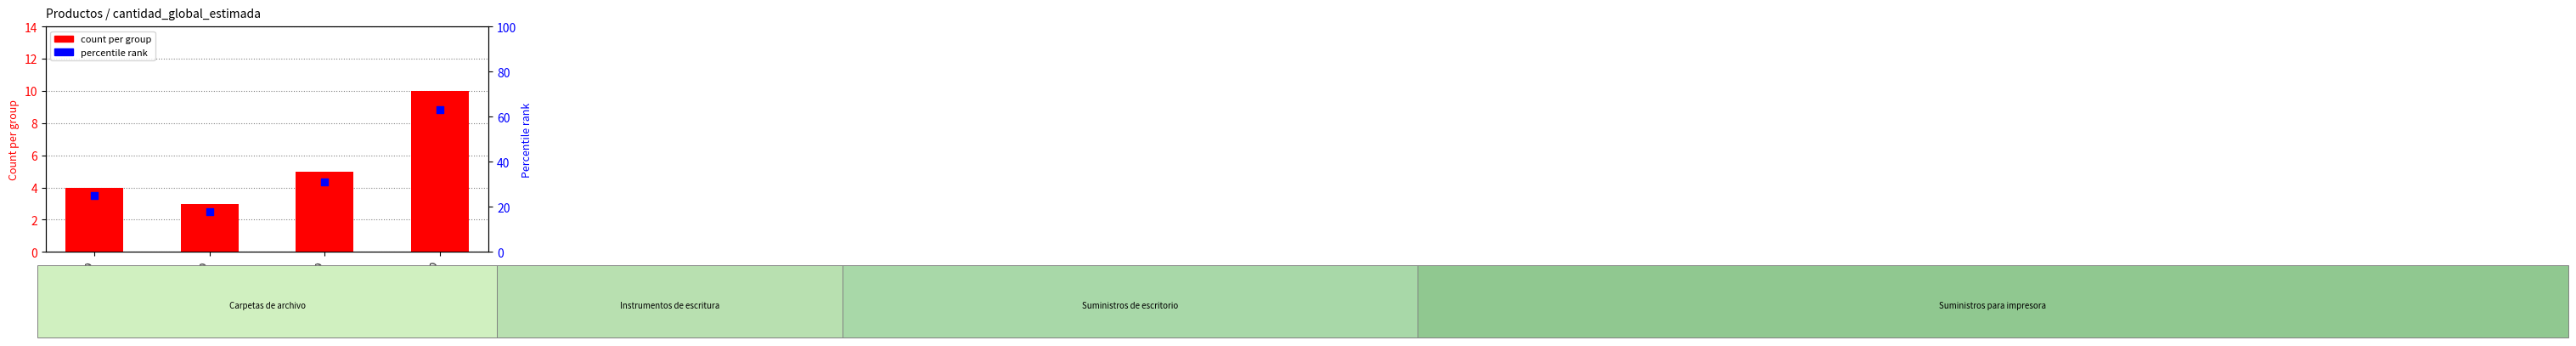

Which series has the largest total across all categories?

percentile rank